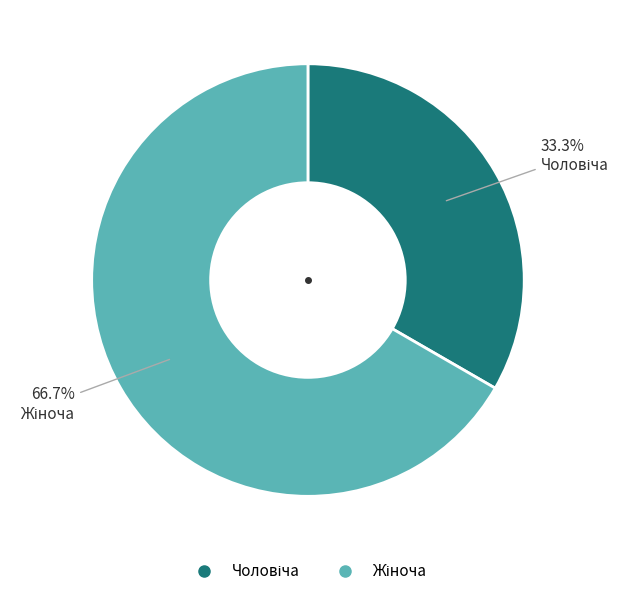

Is there a majority slice in this chart?

Yes